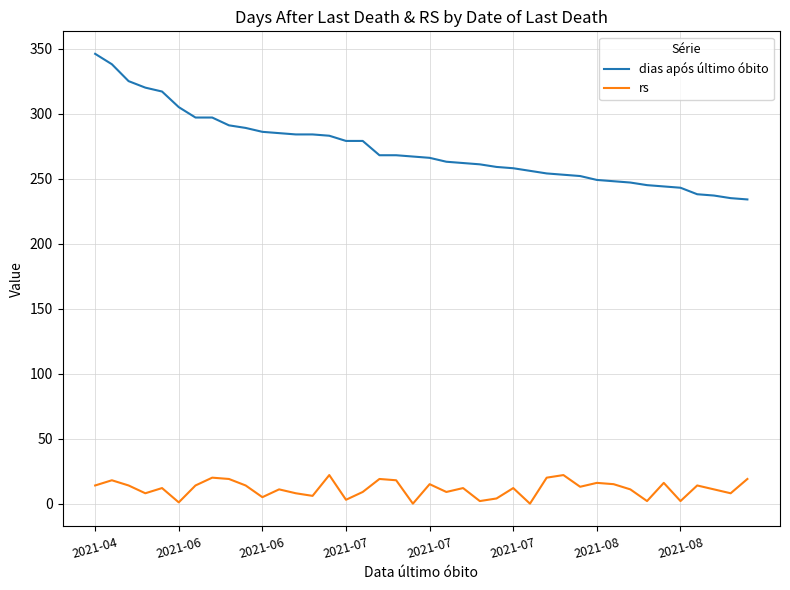

True or false: rs and dias após último óbito intersect in this chart.

False